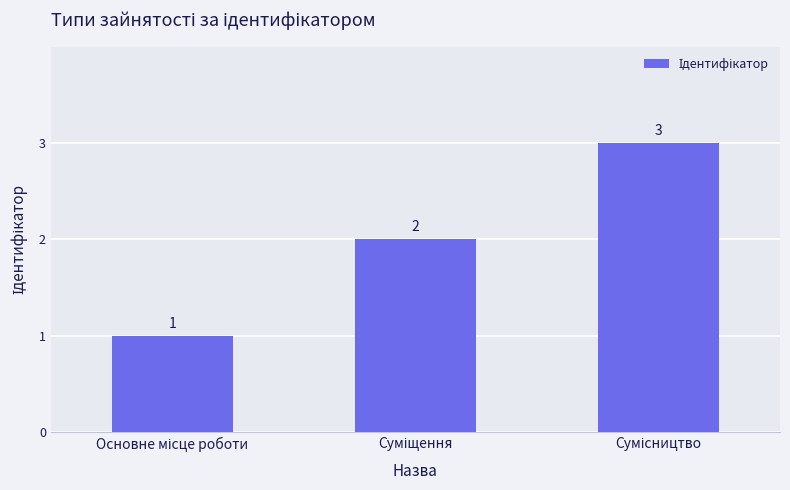

How many categories are shown in the chart?

3